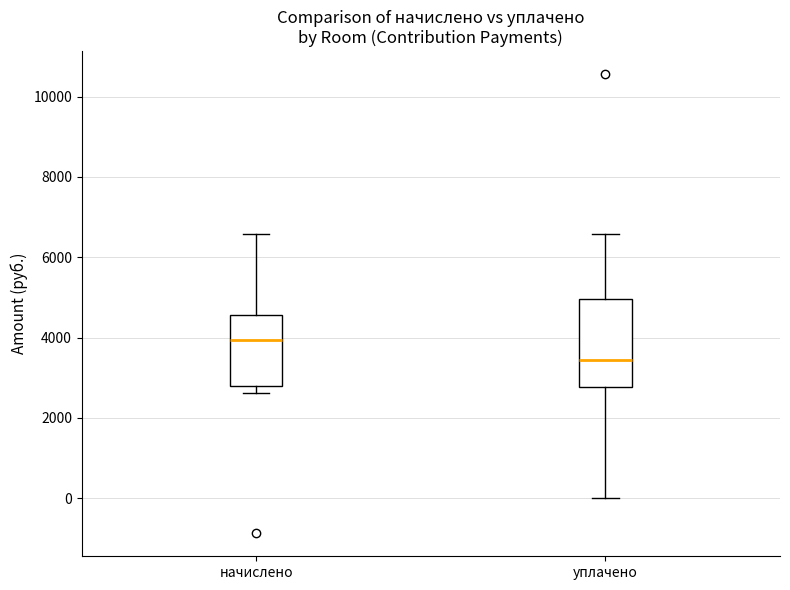

Reading left to right, read every box against the y-axis: the position of its median line, the range the box covers, and the ends of its whiskers. The values are not printed on the chart, so give them approximately, as read against the axis.

начислено: median 4000, box 2800 to 4600, whiskers 2600 to 6600
уплачено: median 3400, box 2800 to 5000, whiskers 0 to 6600